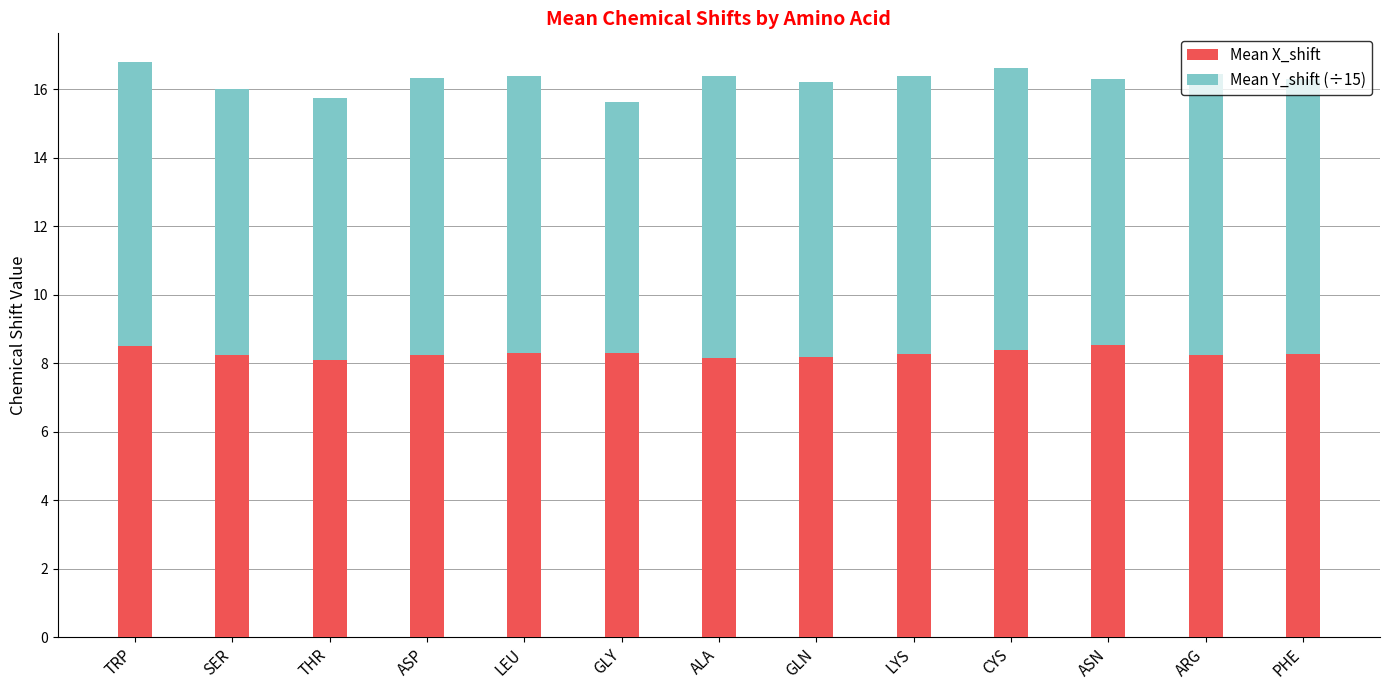

The Mean X_shift series shows 4.7 at ASN. True or false?

False